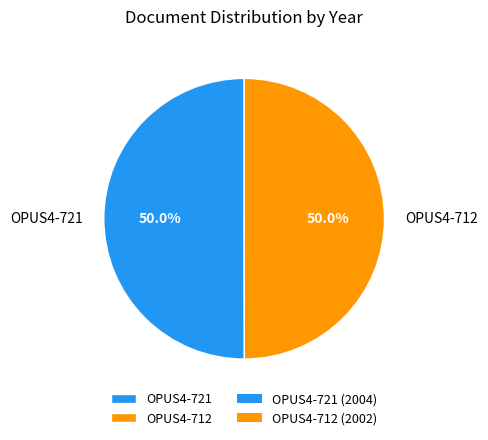

How many slices are in this pie chart?

2